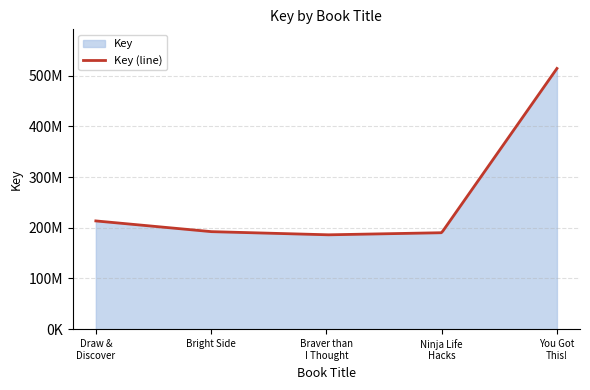

What is the difference between the second highest and second lowest values?

23265386